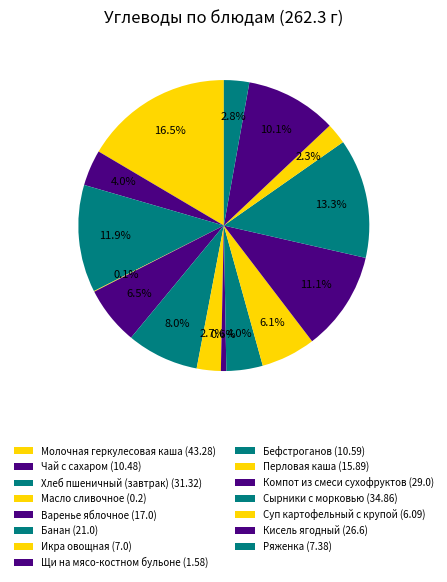

What is the change in value from Бефстроганов to Перловая каша?

+5.3